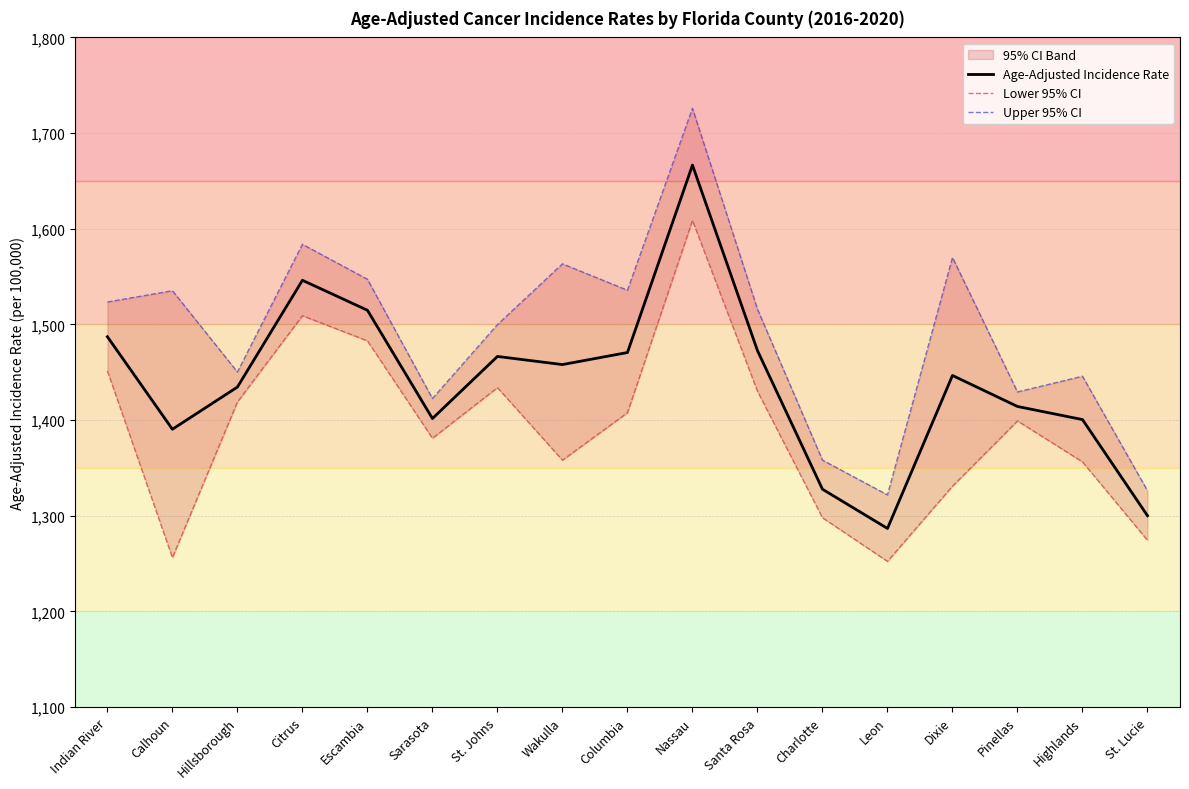

Between Charlotte and Leon, which is larger?

Charlotte